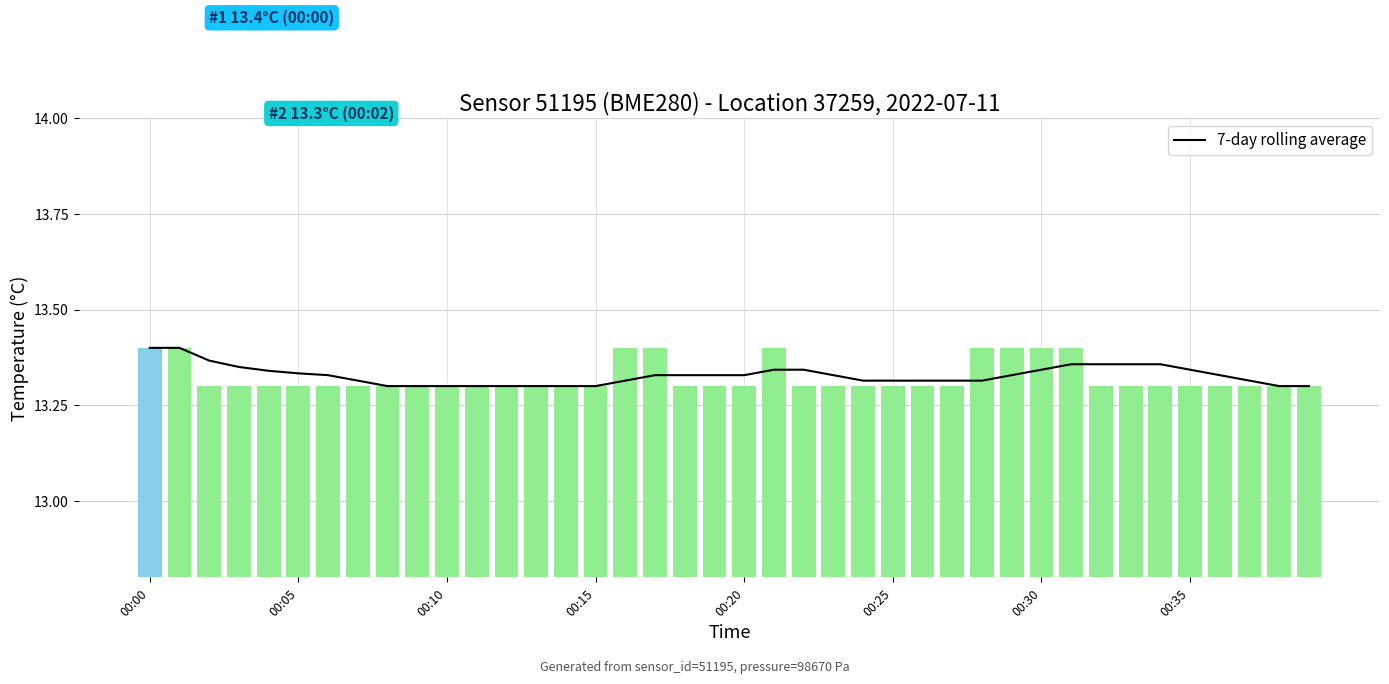

Rank the series by their average value, from highest to lowest.

7-day rolling average, temperature